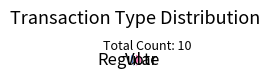

Count the number of slices in the pie.

2